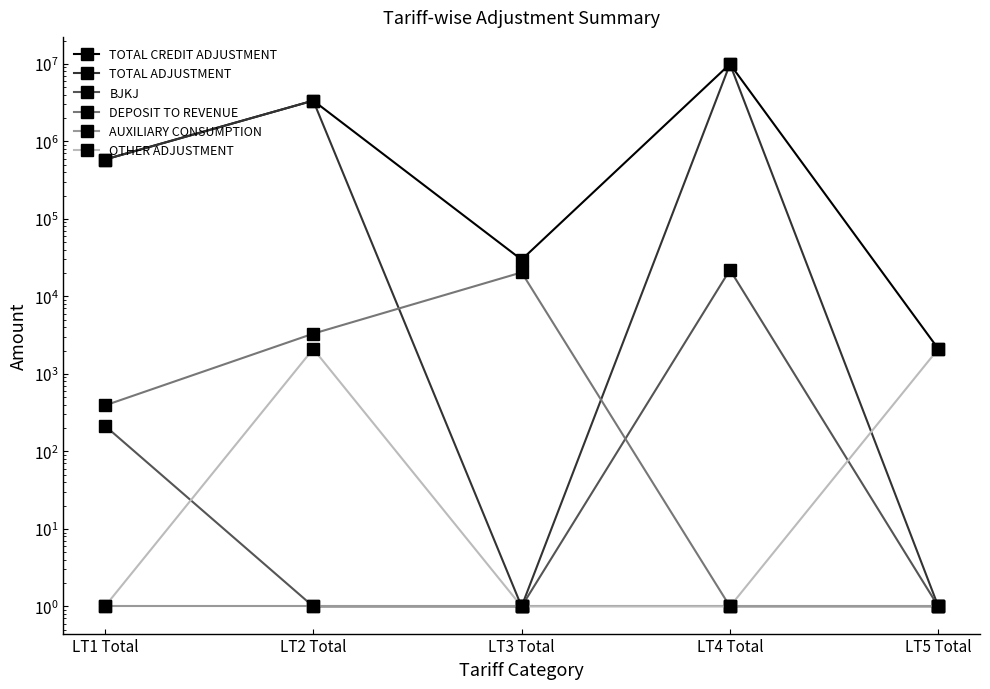

Does the chart display data point markers on the line(s)?

Yes